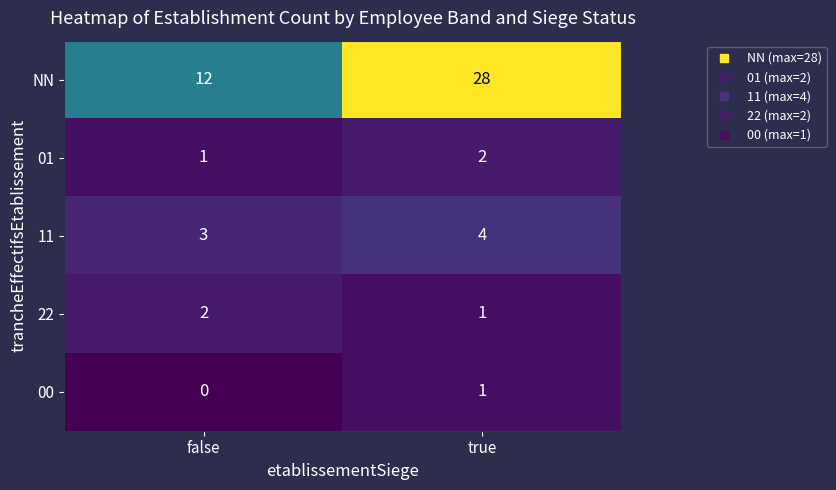

Which label corresponds to the smallest value in the chart?

false